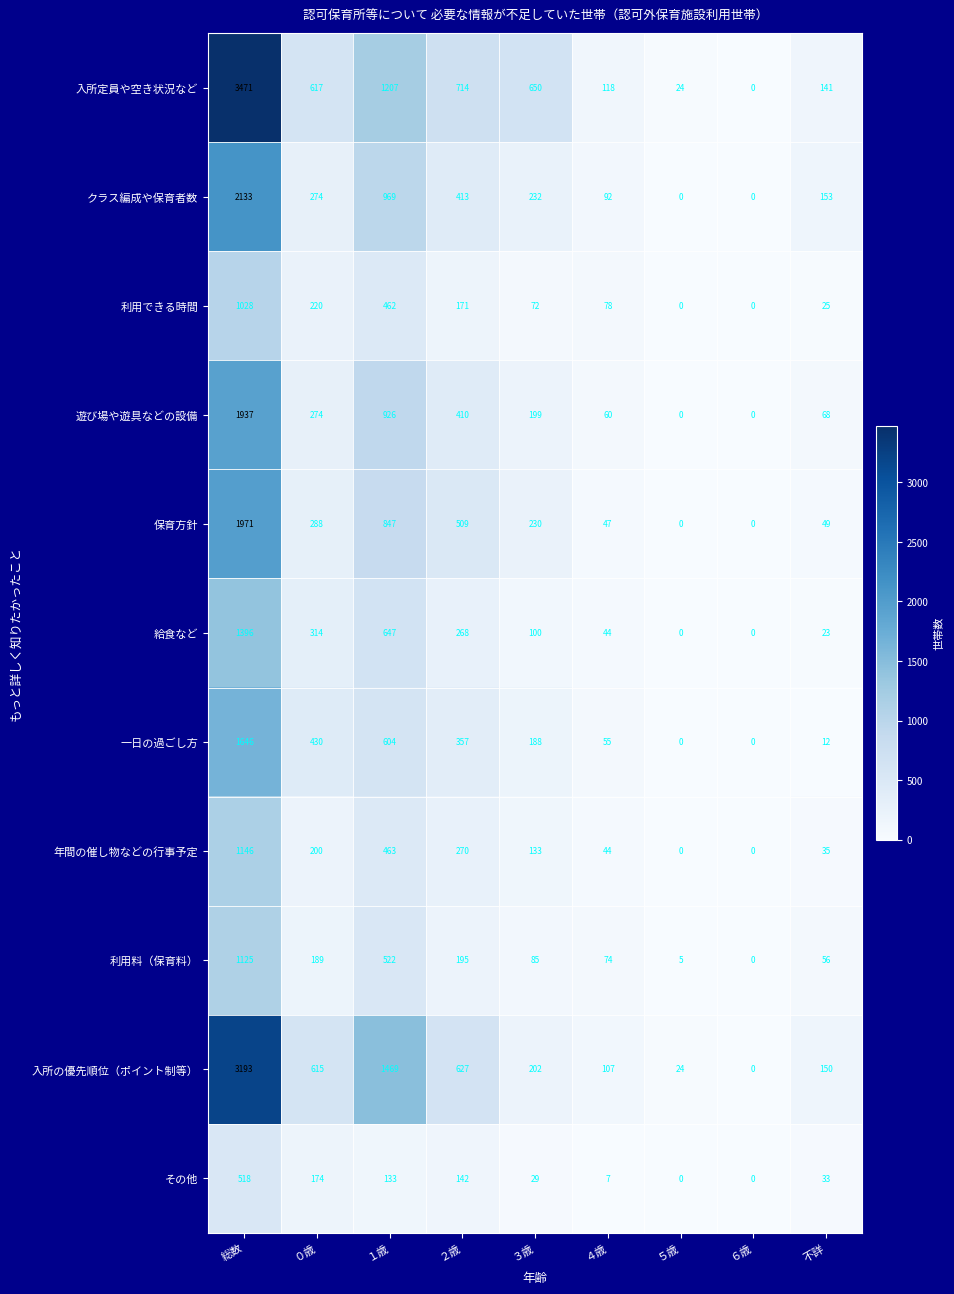

True or false: 入所定員や空き状況など has a value of 714 at ２歳.

True